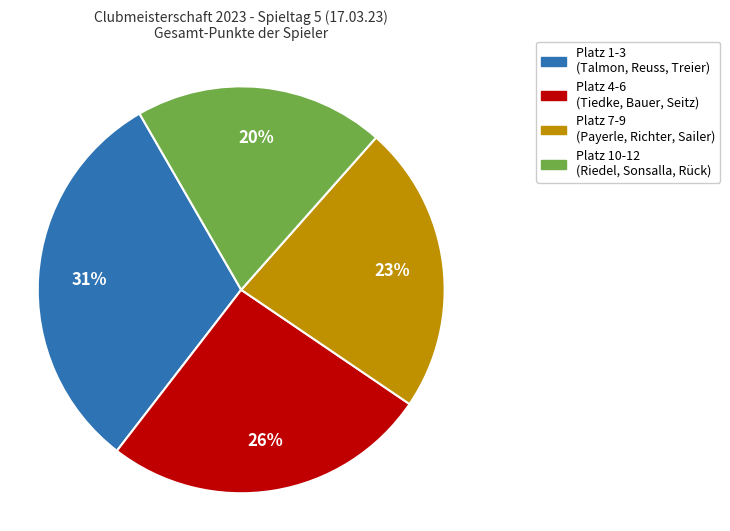

To the nearest percent, what is the average slice percentage?

25%